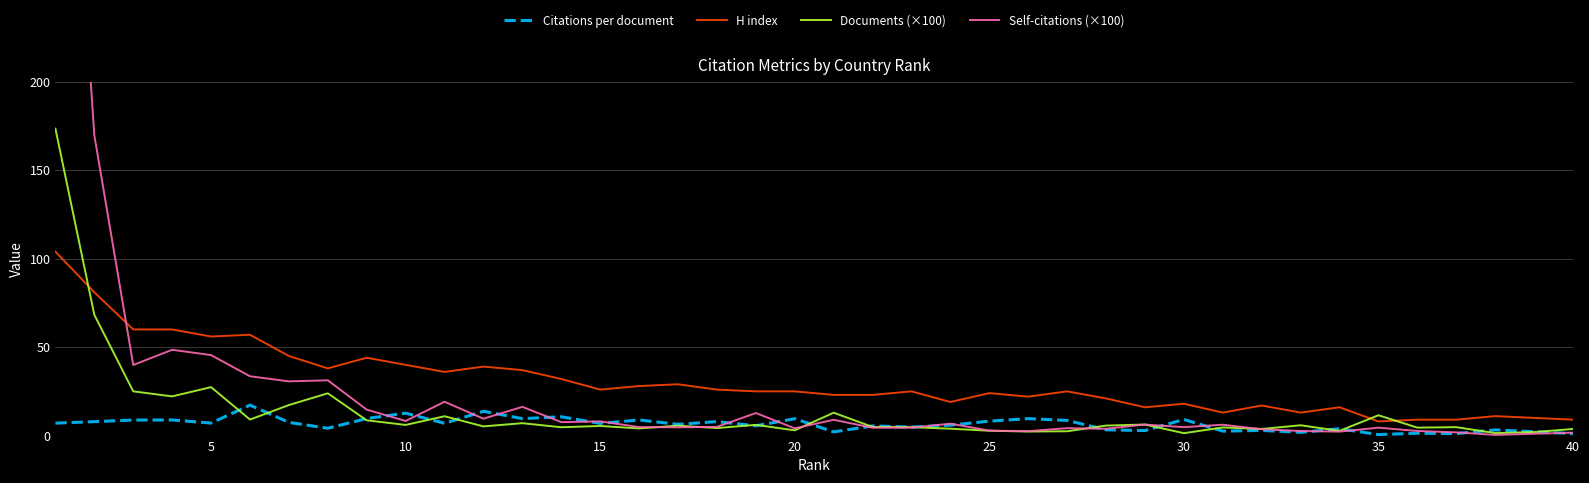

What is the sum of all Self-citations (×100) values?

1086.5